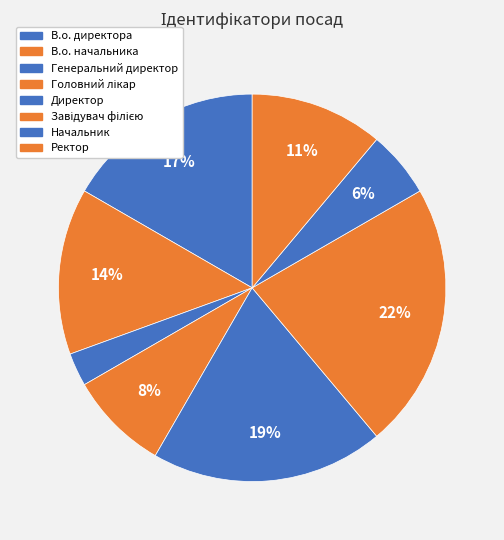

How many segments does this pie chart have?

8